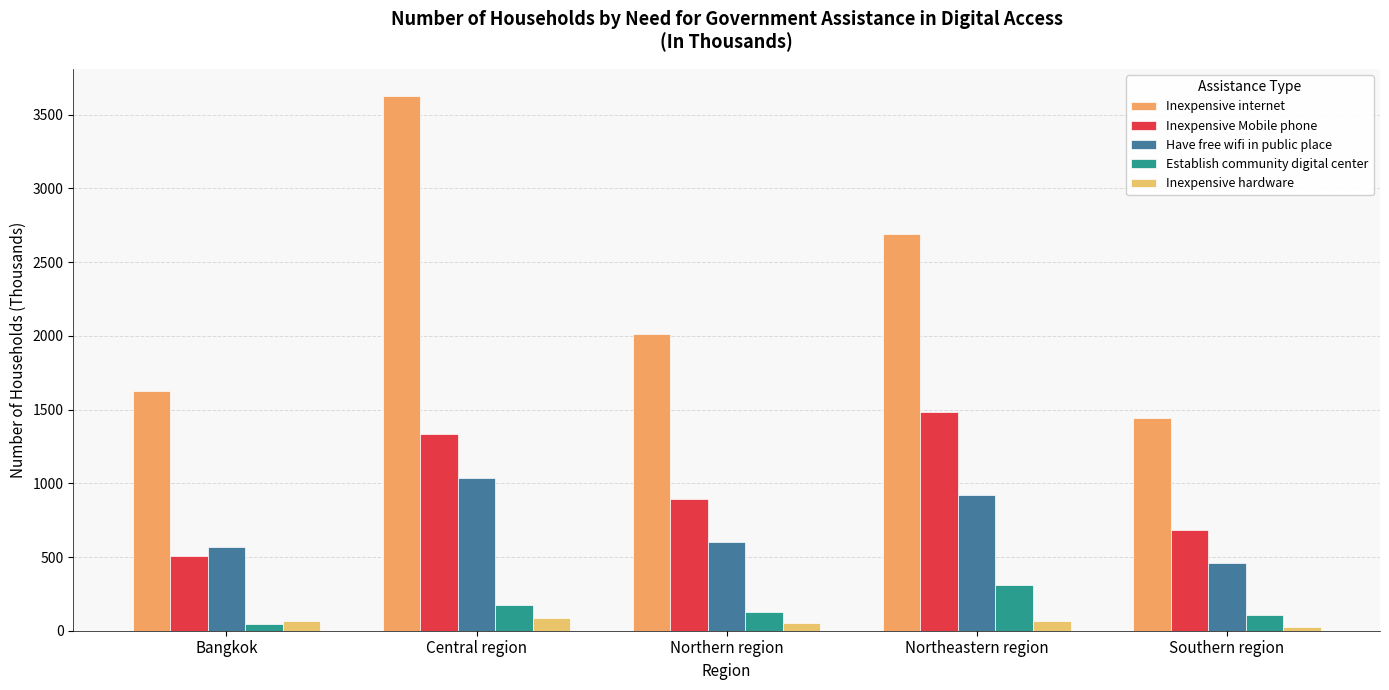

How many values in the Have free wifi in public place series are below 601?

2